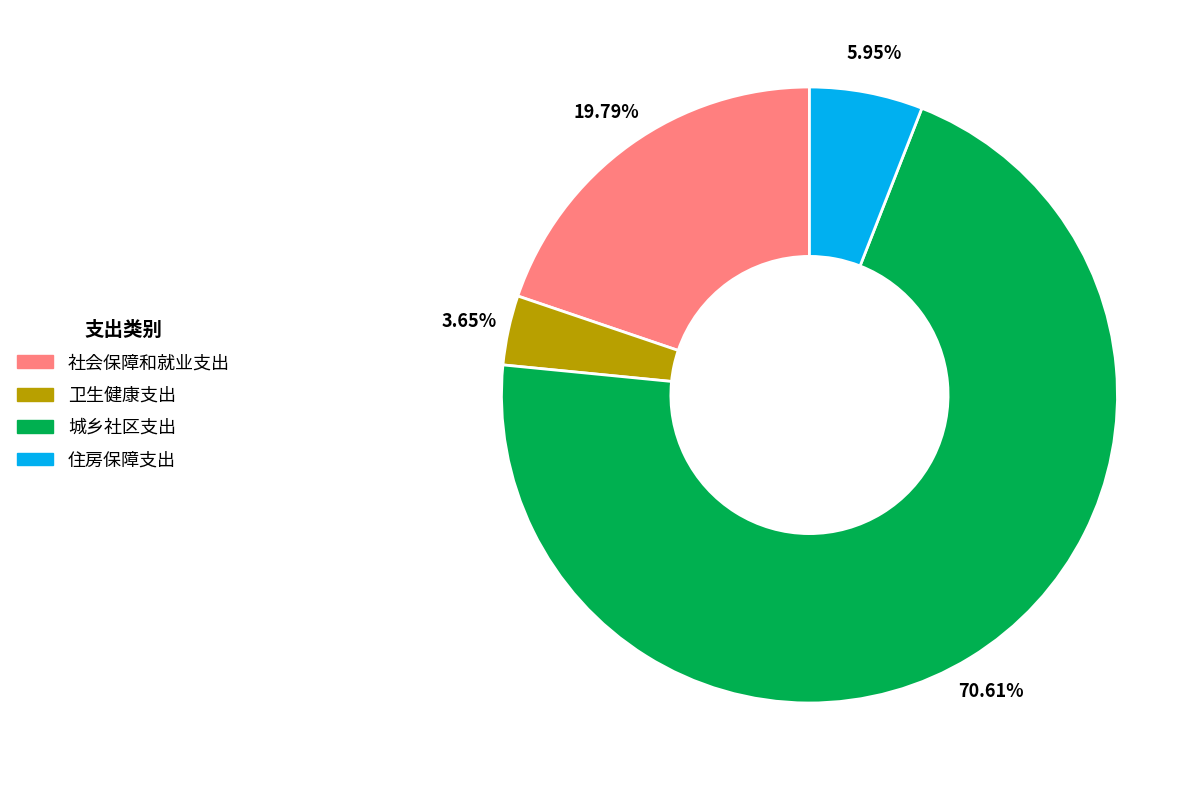

What percentage is the 住房保障支出 slice, to the nearest percent?

6%